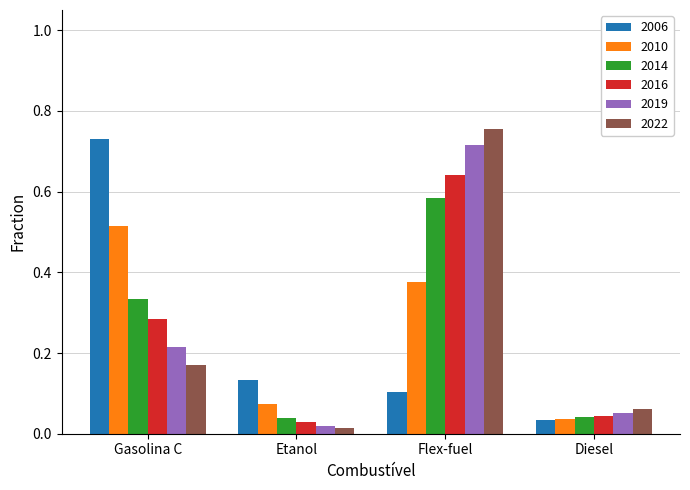

True or false: 2016 has a value of 0.4 at Gasolina C.

False